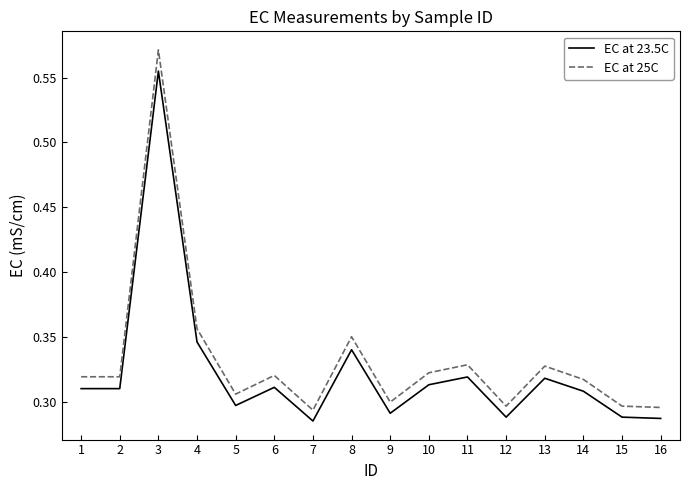

Which label corresponds to the largest value in the chart?

3